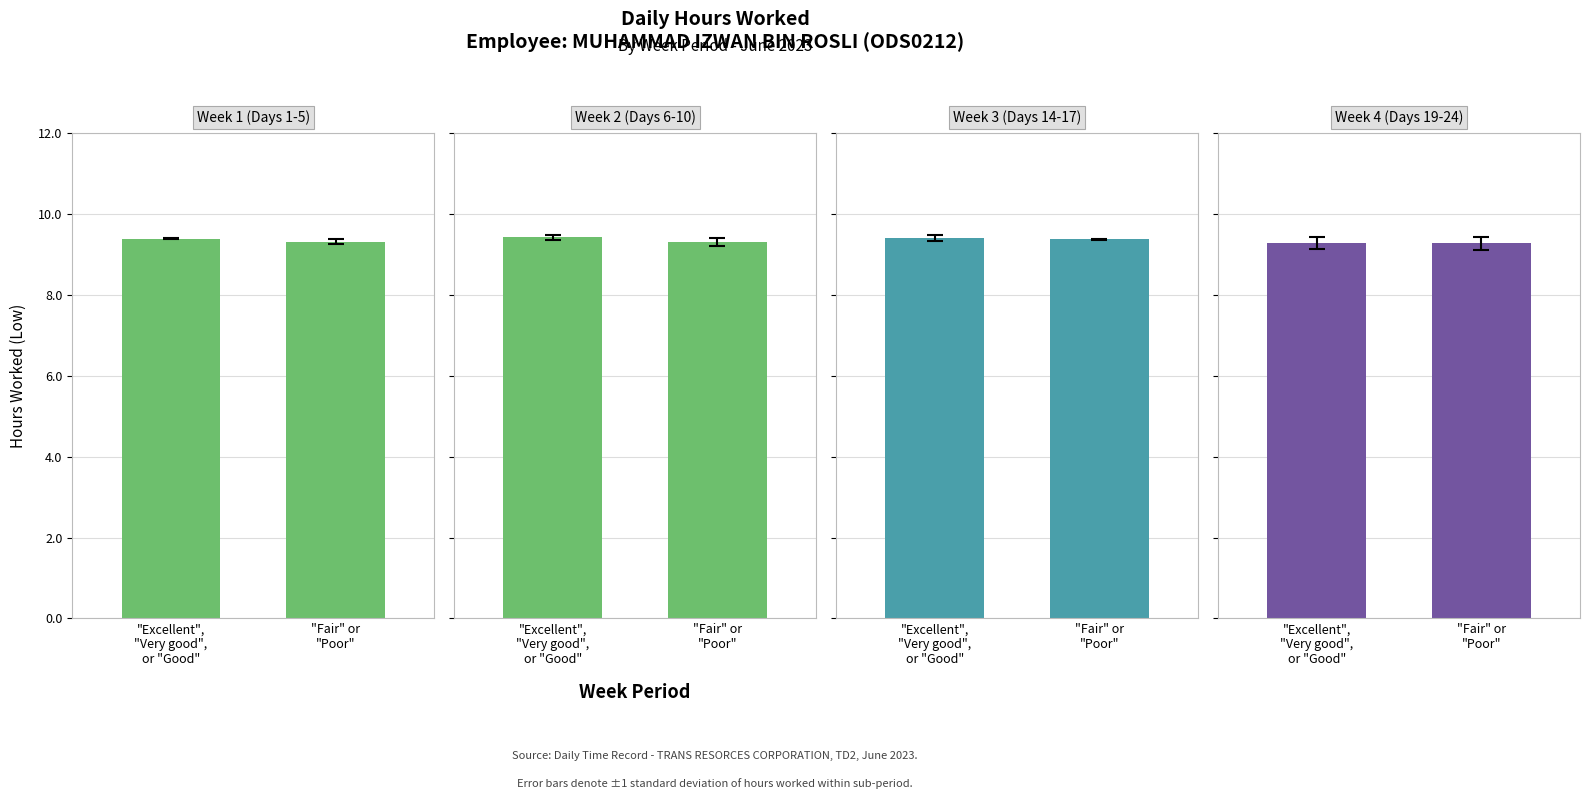

What value does the Week 4 (Days 19-24) series have at "Fair" or
"Poor"?

9.3